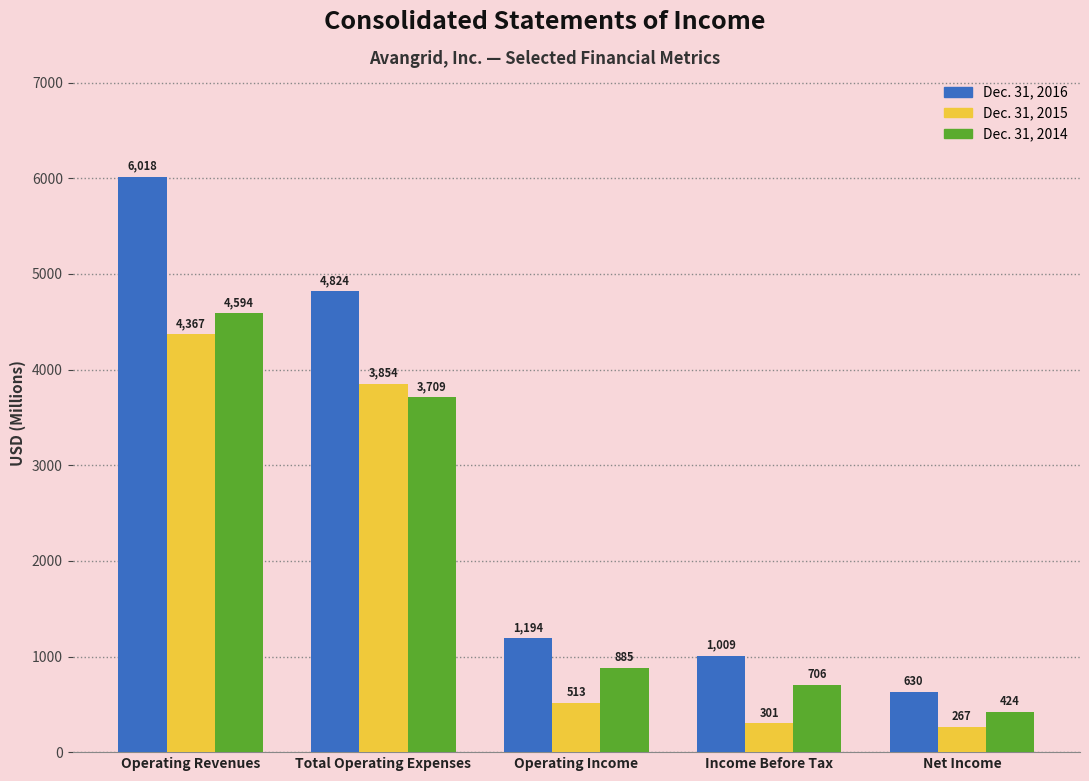

Are the bars horizontal?

No